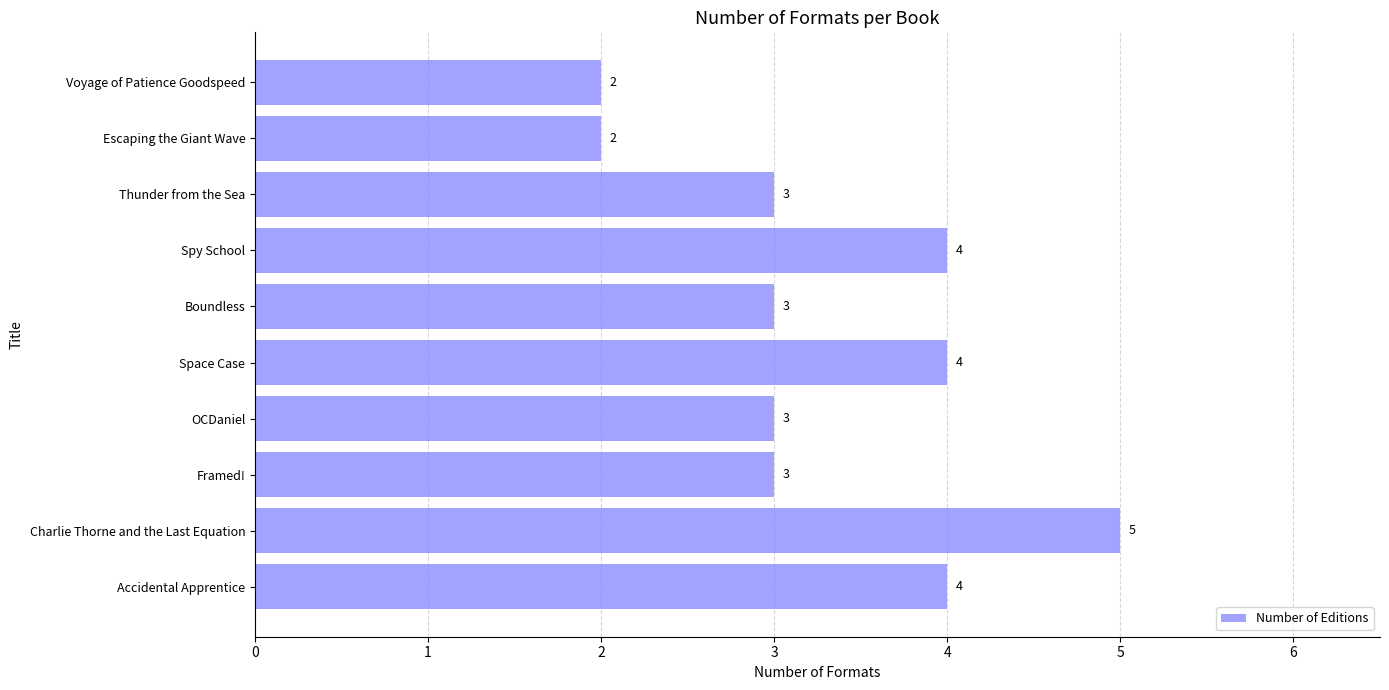

What is the maximum value shown in the chart?

5